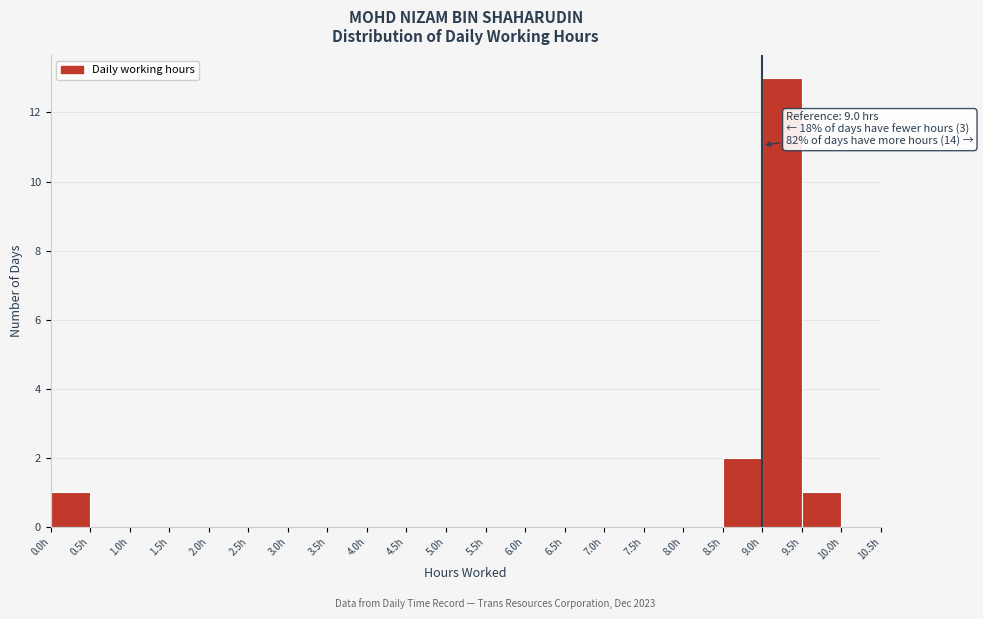

Which range on the x-axis has the tallest bar?

9.0 to 9.5